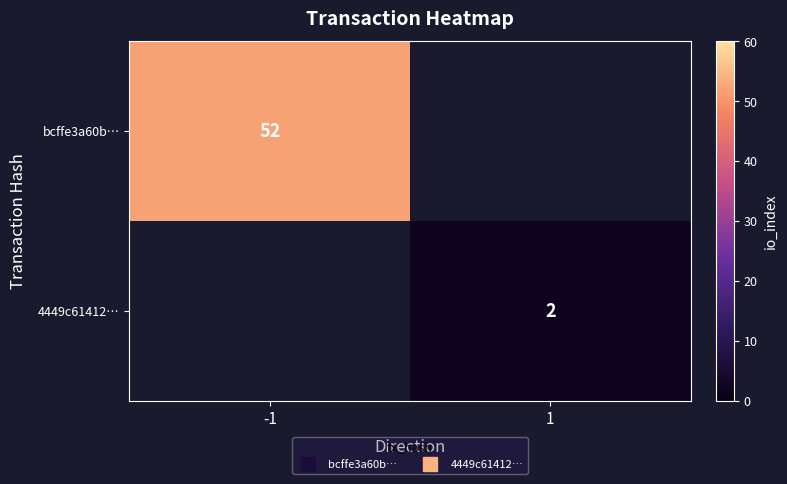

The bcffe3a60b… series shows 19.4 at -1. True or false?

False